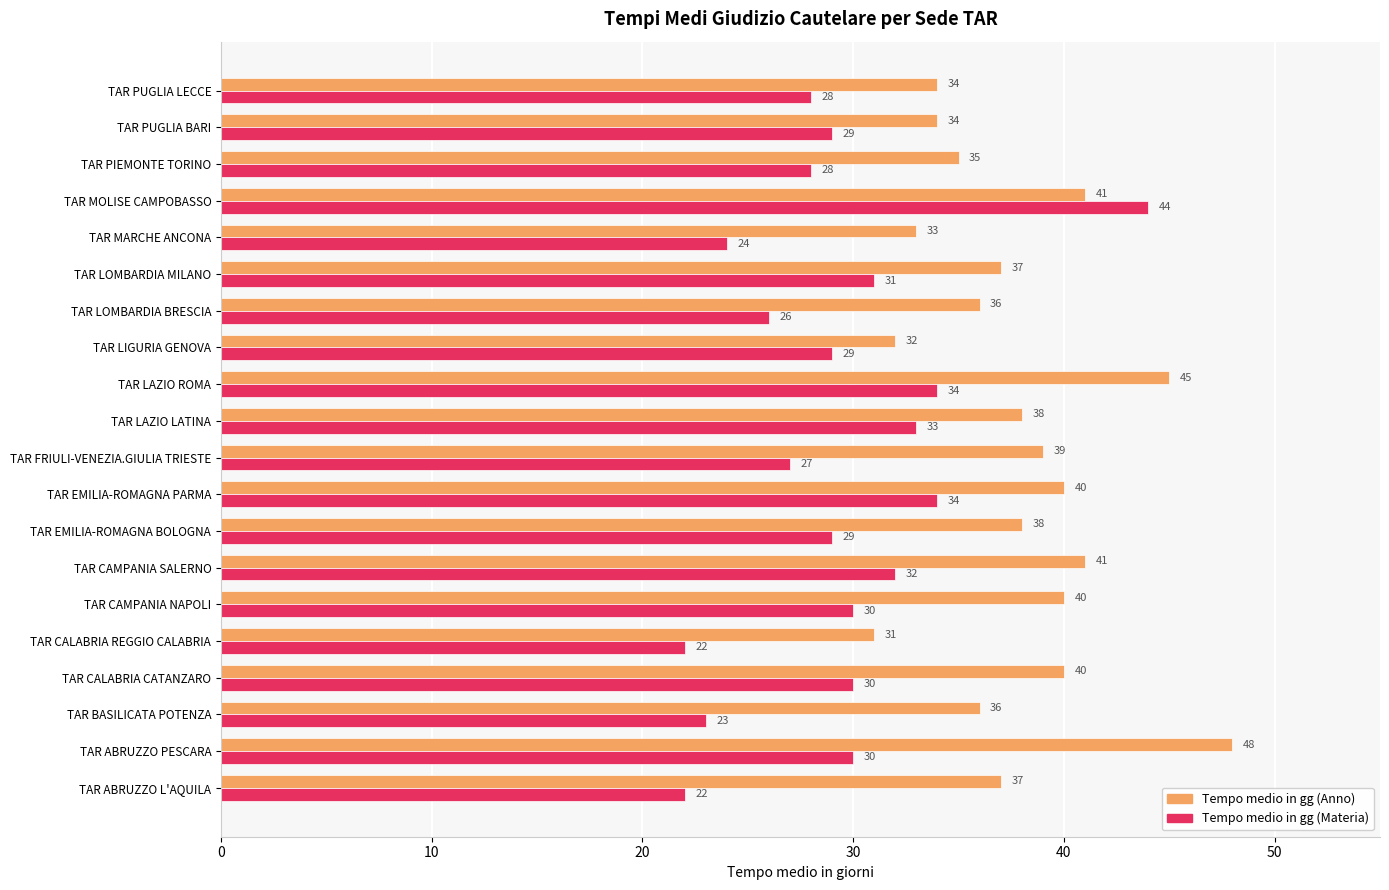

Which series has the largest range (max minus min)?

Tempo medio in gg (Materia)